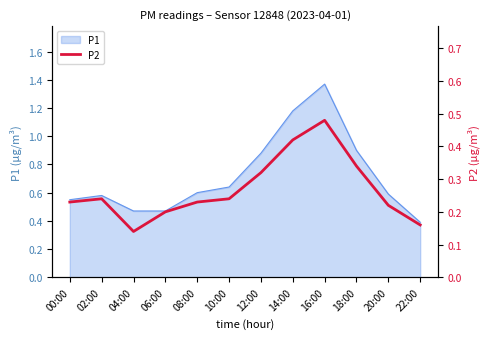

The value at 14:00 is 0.4. True or false?

True